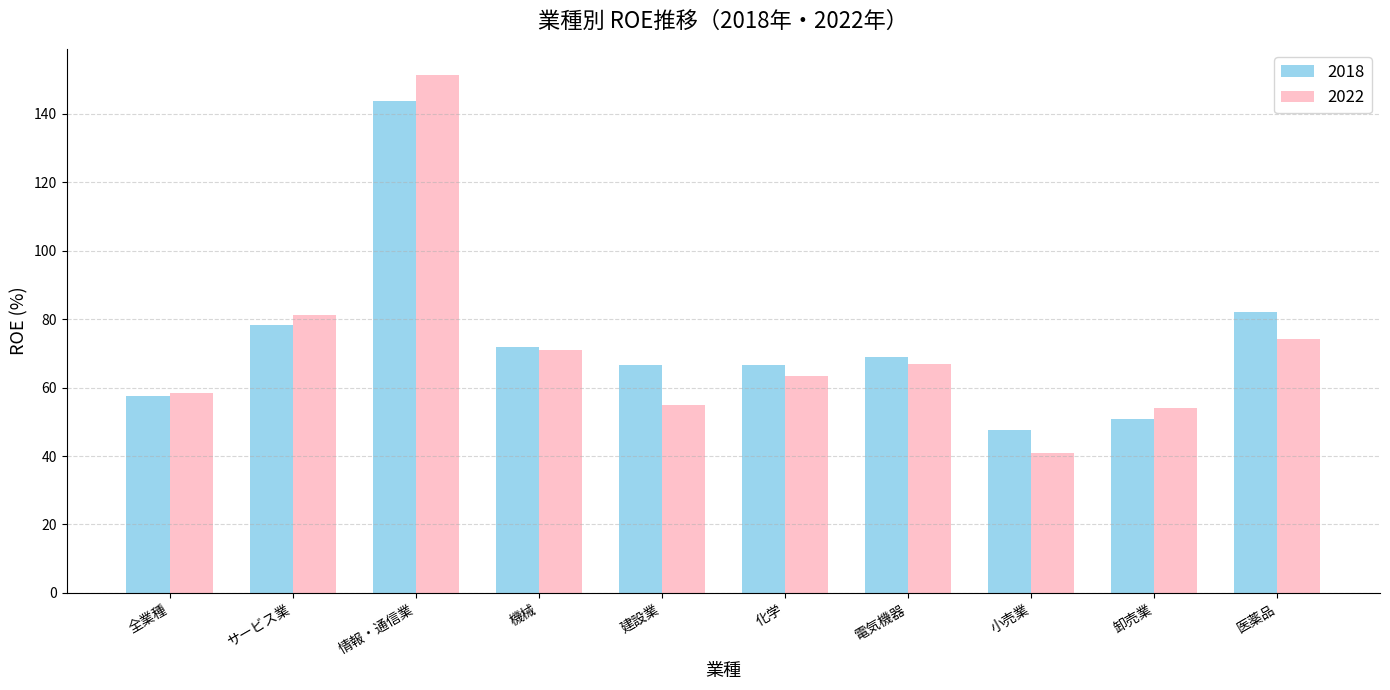

Where is 2022 nearest to the value 96?

サービス業